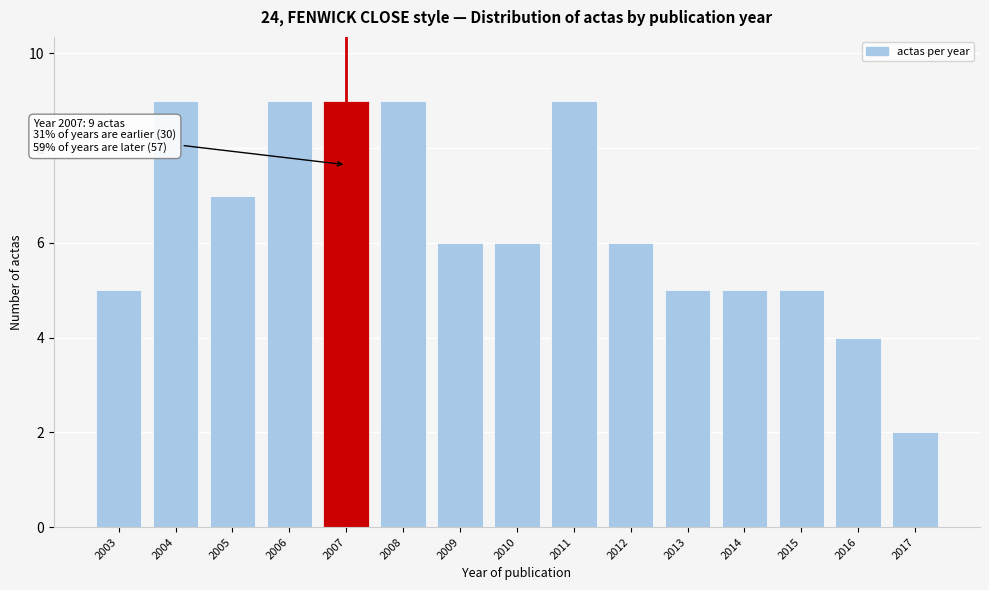

Reading left to right, extract all data points from this chart.

2003=5	2004=9	2005=7	2006=9	2007=9	2008=9	2009=6	2010=6	2011=9	2012=6	2013=5	2014=5	2015=5	2016=4	2017=2